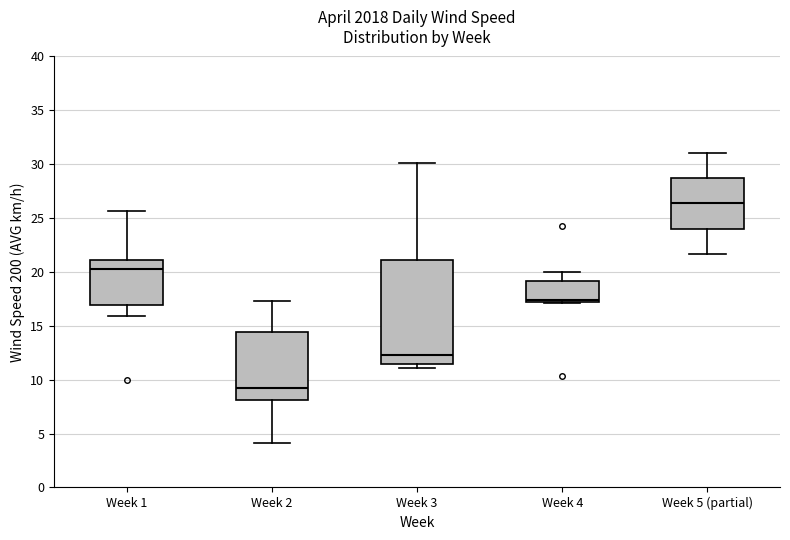

Reading left to right, transcribe this box plot: for each box, give where its median line is, the range the box spans, and where its two whiskers end, as read against the y-axis. The values are not printed on the chart, so give them approximately, as read against the axis.

Week 1: median 20.5, box 17.0 to 21.0, whiskers 16.0 to 25.5
Week 2: median 9.0, box 8.0 to 14.5, whiskers 4.0 to 17.5
Week 3: median 12.5, box 11.5 to 21.0, whiskers 11.0 to 30.0
Week 4: median 17.5, box 17.0 to 19.0, whiskers 17.0 to 20.0
Week 5 (partial): median 26.5, box 24.0 to 28.5, whiskers 21.5 to 31.0